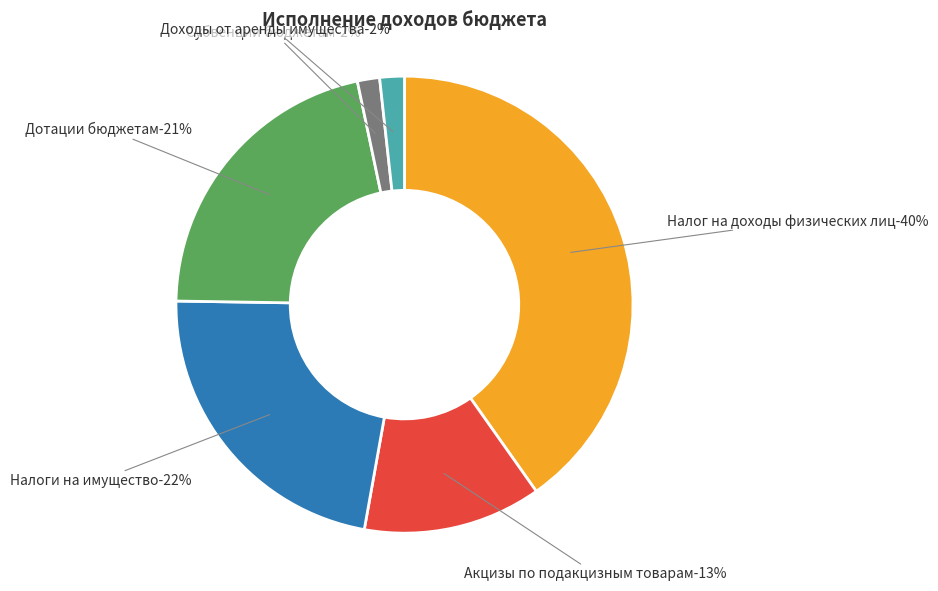

To the nearest percent, what is the difference between the largest and smallest slice percentages?

39%